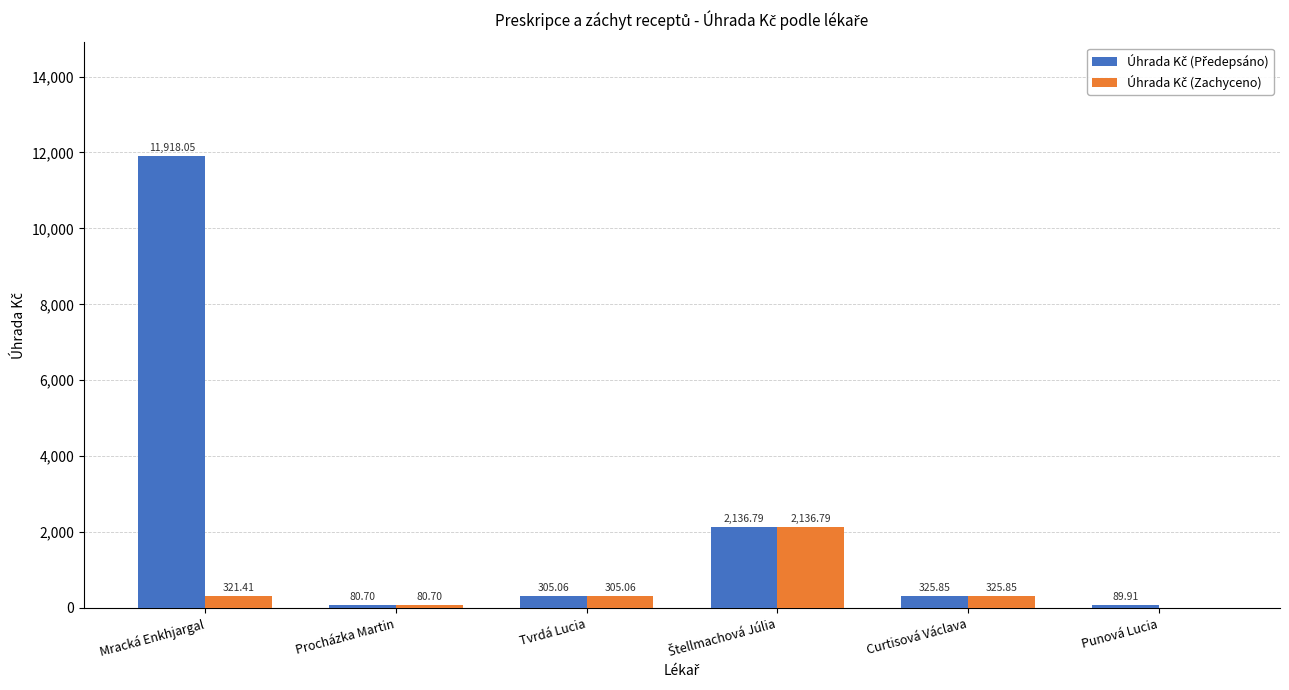

What is the total value across all series at Curtisová Václava?

651.7